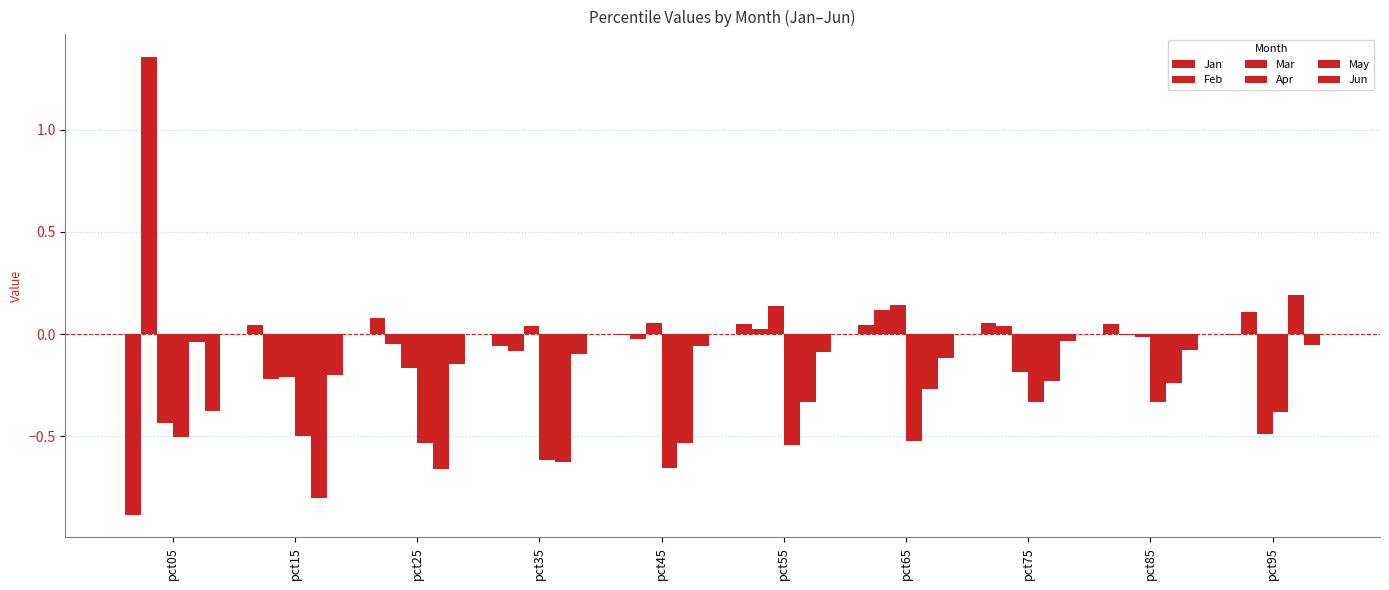

How many categories are shown in the chart?

10